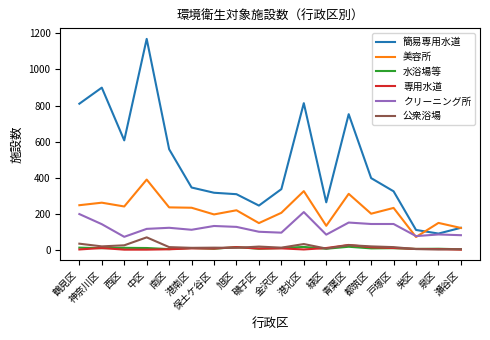

Which series changed the most between 神奈川区 and 西区?

簡易専用水道